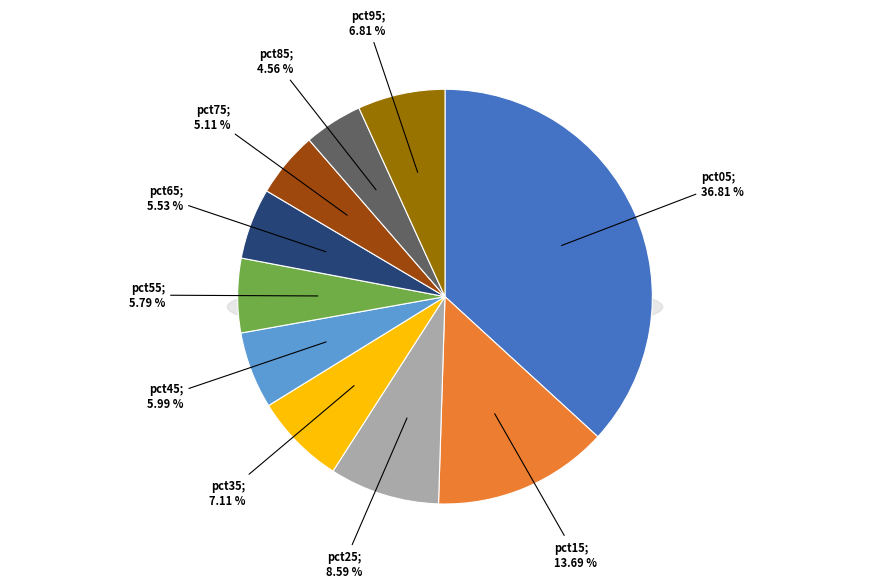

To the nearest percent, what is the combined percentage of pct15 and pct65?

19%